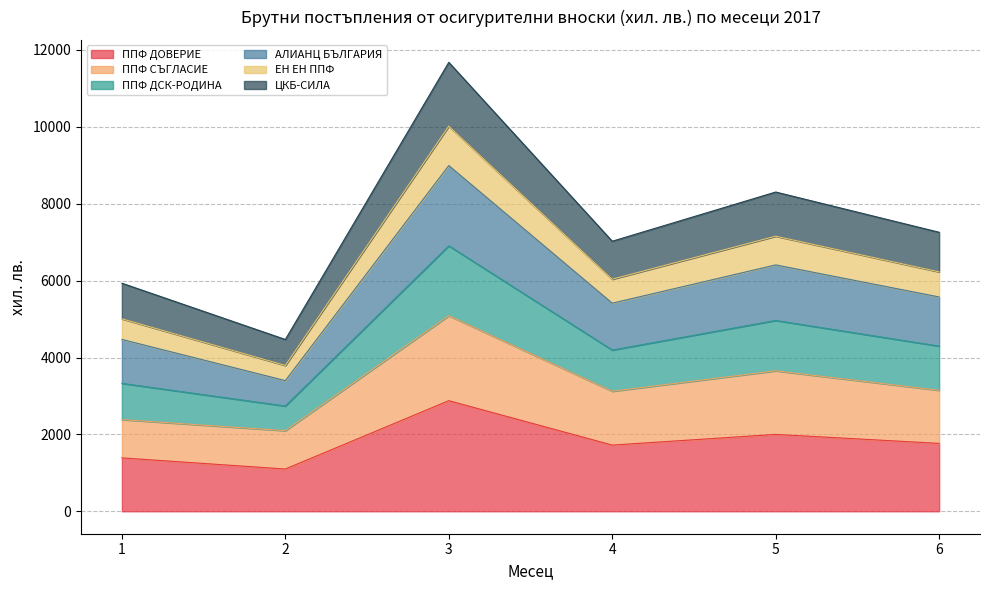

How many values in the ППФ ДОВЕРИЕ series are below 1766?

3